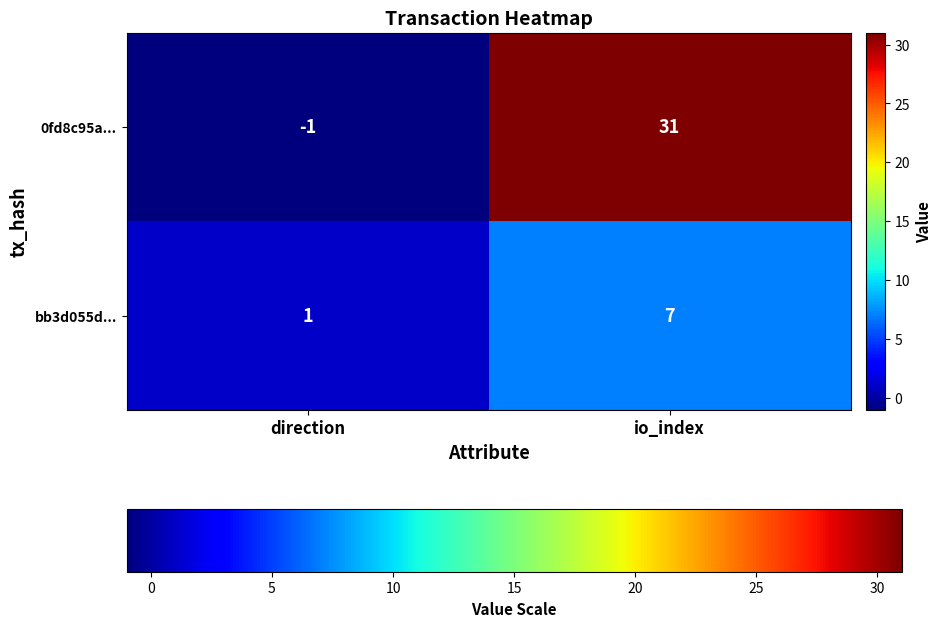

Rank the series by their average value, from lowest to highest.

bb3d055d..., 0fd8c95a...